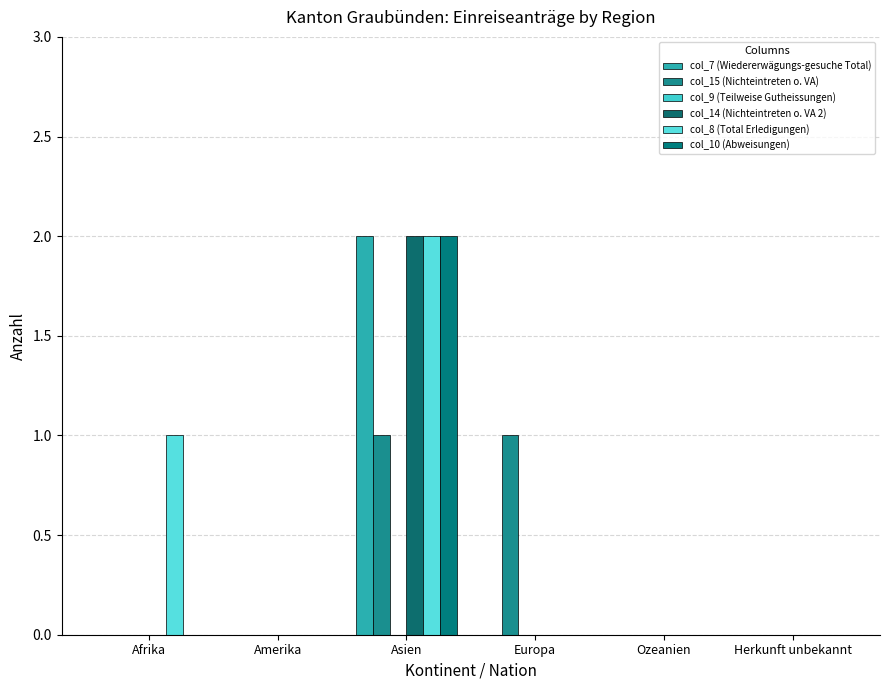

How many distinct data groups are displayed?

5